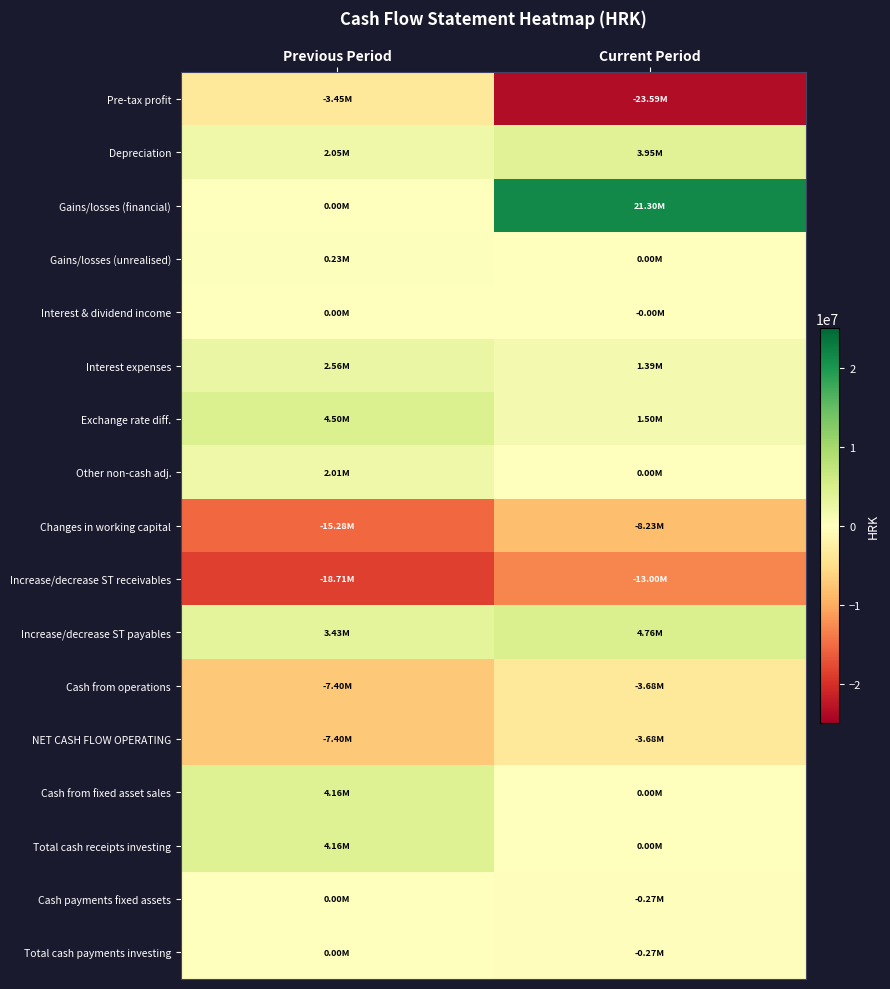

What is the smallest value displayed?

-23587598